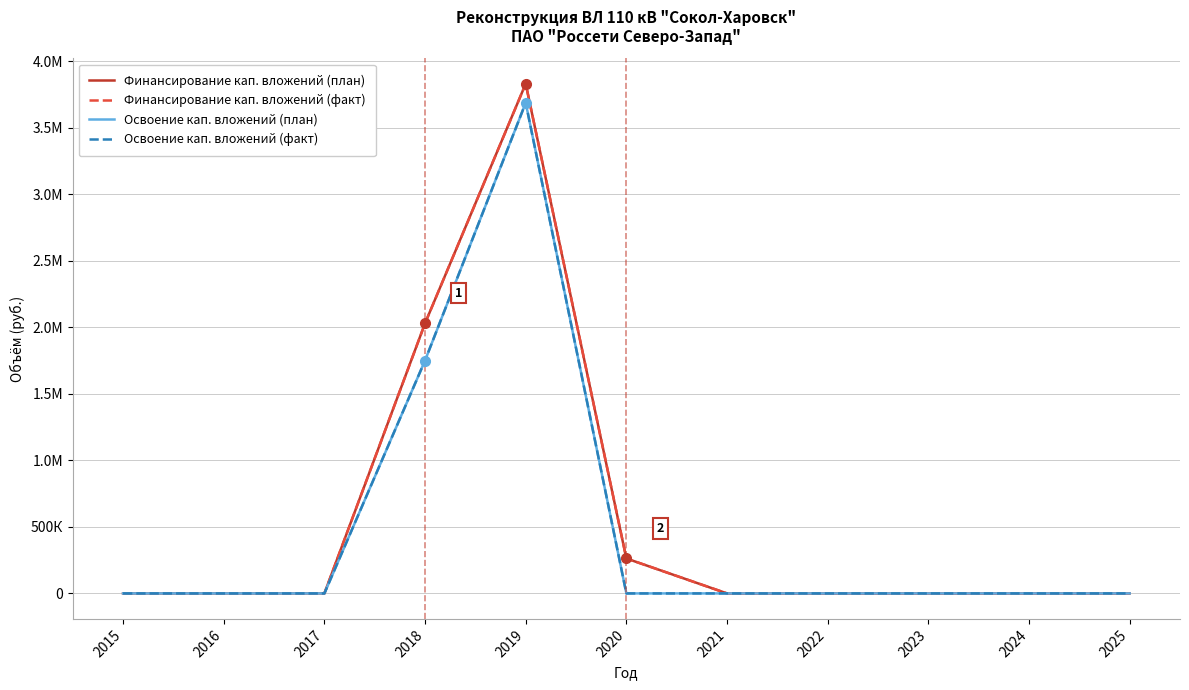

How many interior local peaks does the Освоение кап. вложений (план) series have?

1